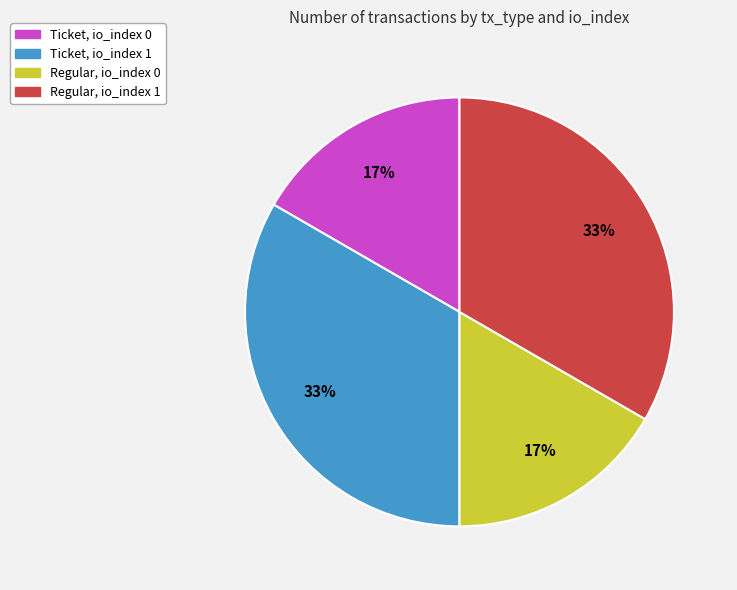

To the nearest percent, what is the average slice percentage?

25%